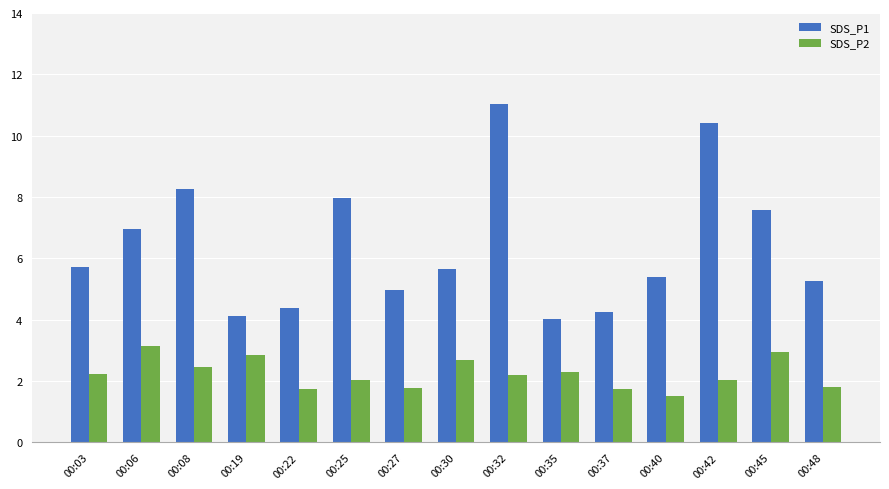

At which category is the sum across all series the highest?

00:32